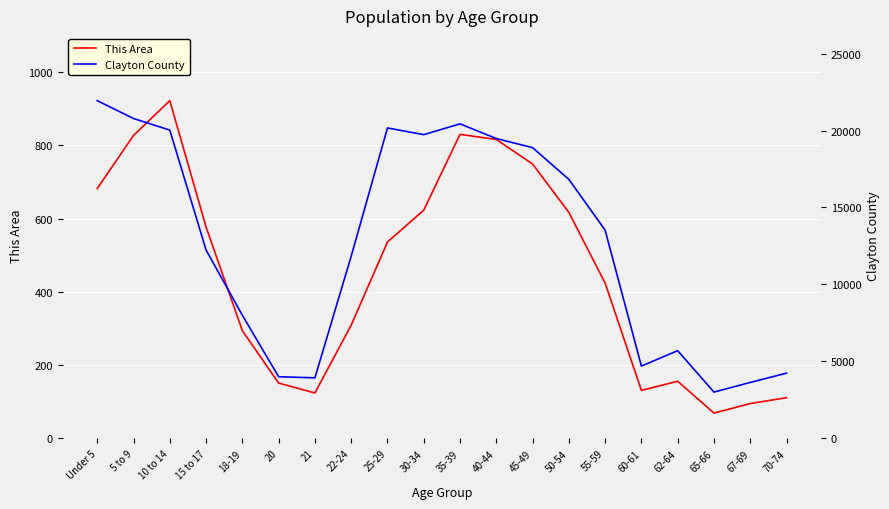

What position from the right is 62-64?

4